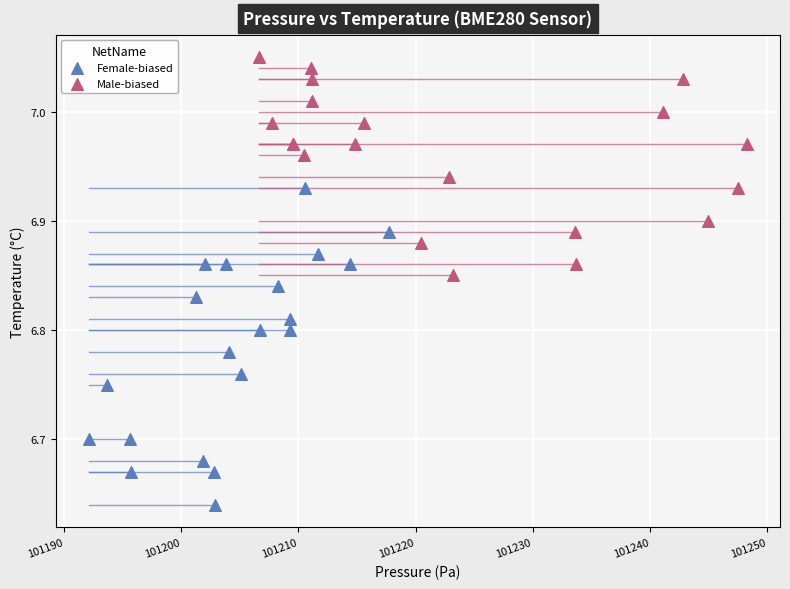

Which series contains the highest Y value?

Male-biased